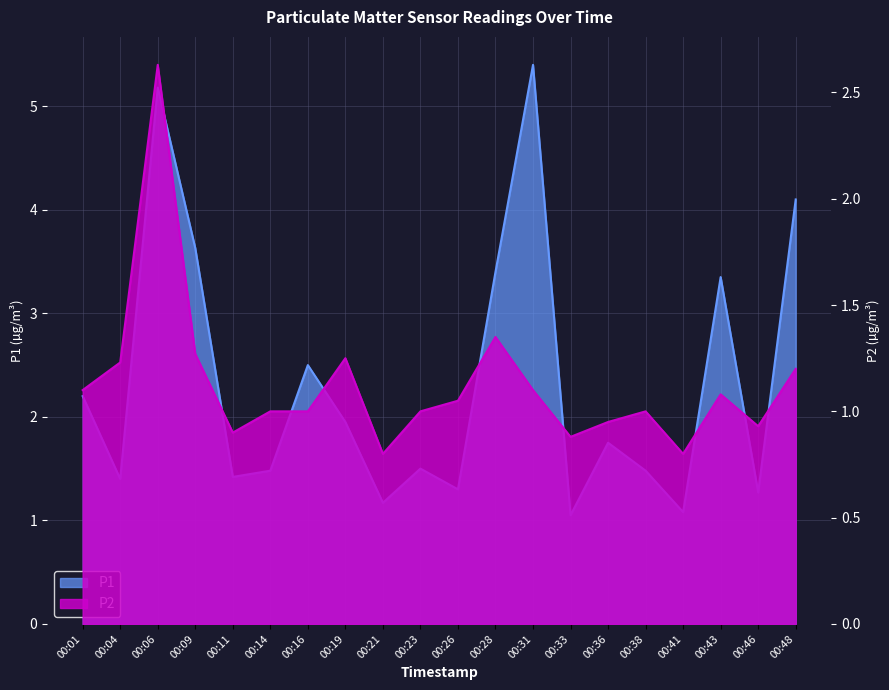

List the series in order of their peak value, lowest first.

P2, P1